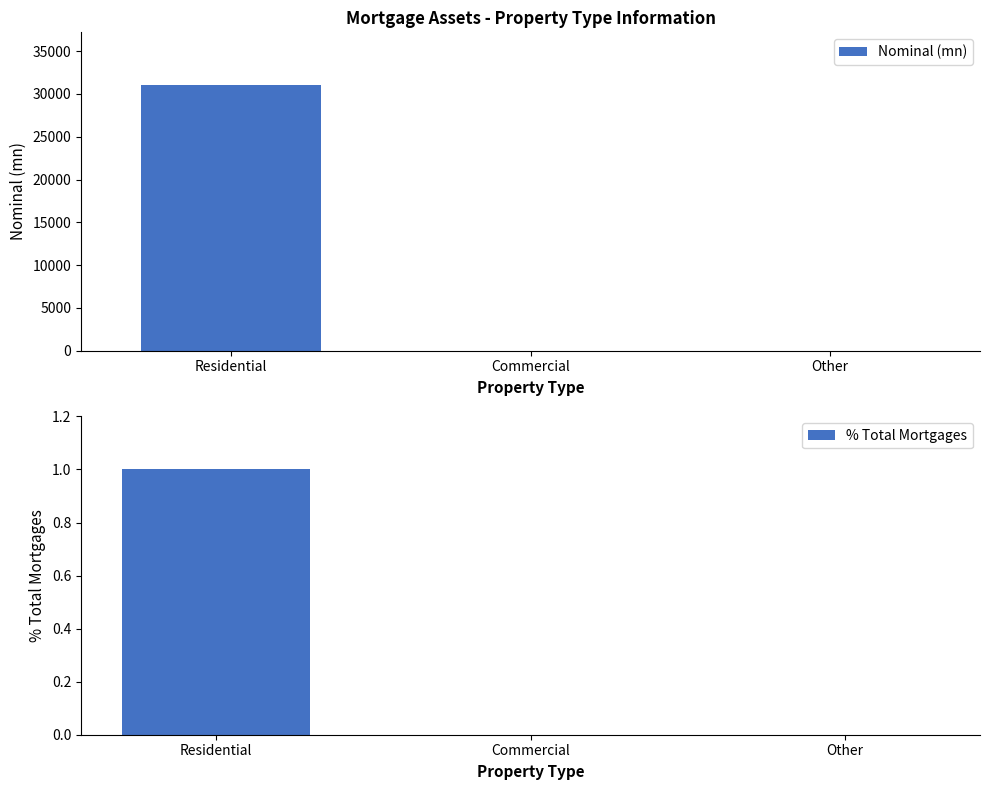

Is it true that % Total Mortgages equals 0.0 at Other?

True